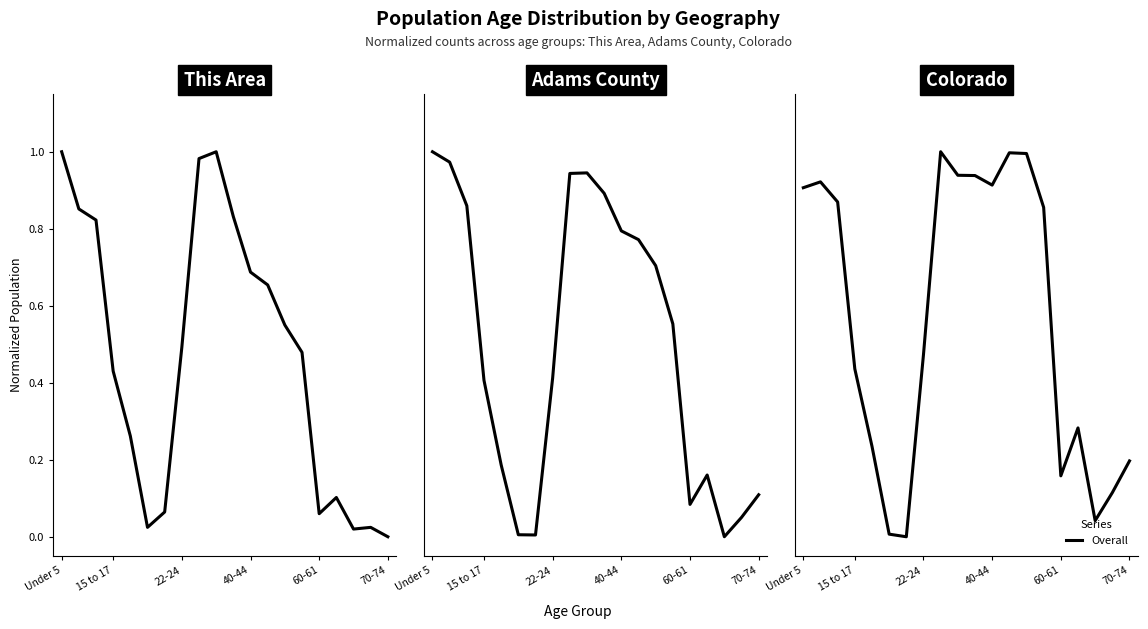

Does the chart have visible grid lines?

No